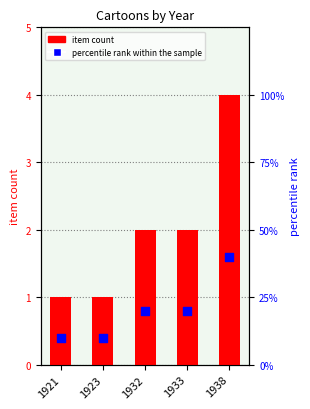

Which series has the largest total across all categories?

percentile rank within the sample